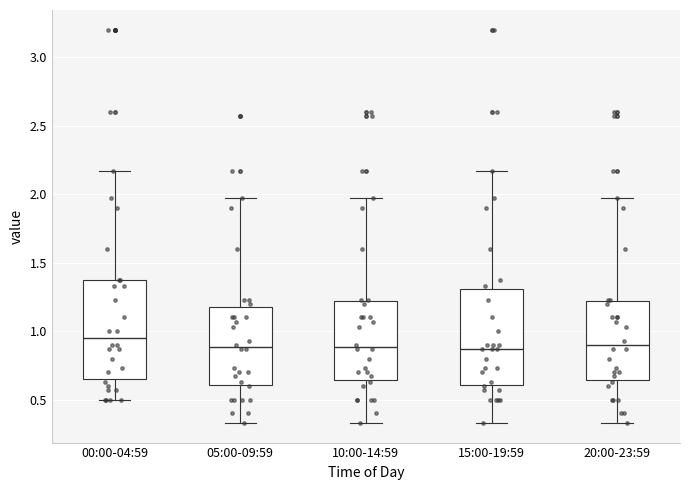

Reading left to right, read every box against the y-axis: the position of its median line, the range the box covers, and the ends of its whiskers. The values are not printed on the chart, so give them approximately, as read against the axis.

00:00-04:59: median 0.95, box 0.65 to 1.35, whiskers 0.50 to 2.15
05:00-09:59: median 0.90, box 0.60 to 1.20, whiskers 0.35 to 1.95
10:00-14:59: median 0.90, box 0.65 to 1.20, whiskers 0.35 to 1.95
15:00-19:59: median 0.85, box 0.60 to 1.30, whiskers 0.35 to 2.15
20:00-23:59: median 0.90, box 0.65 to 1.20, whiskers 0.35 to 1.95